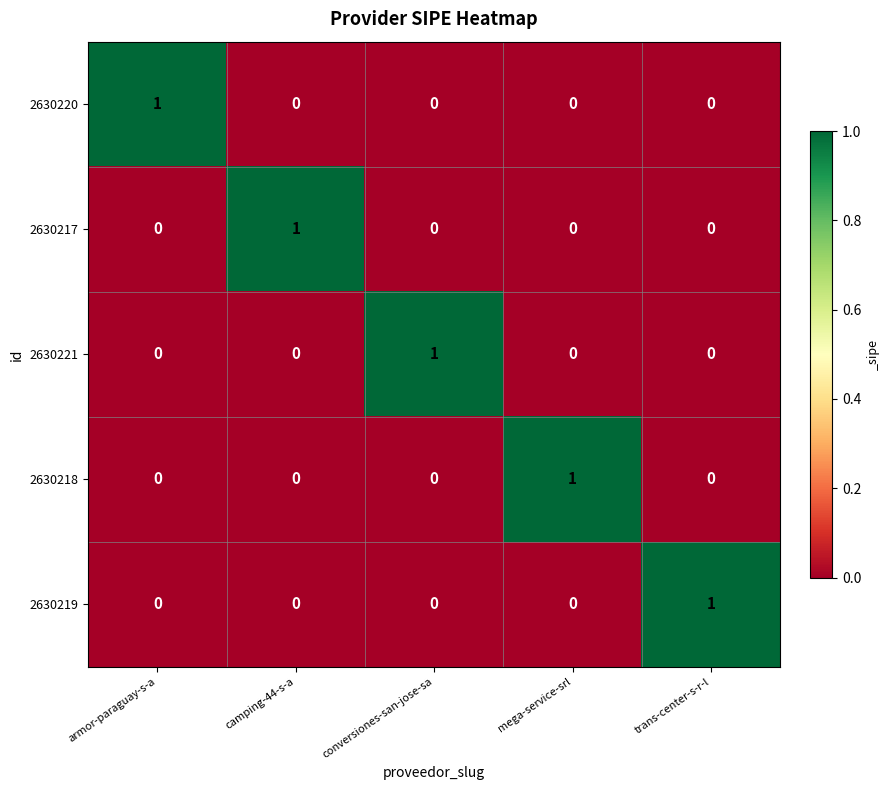

Count the 2630218 values in the range 0 to 1.

5